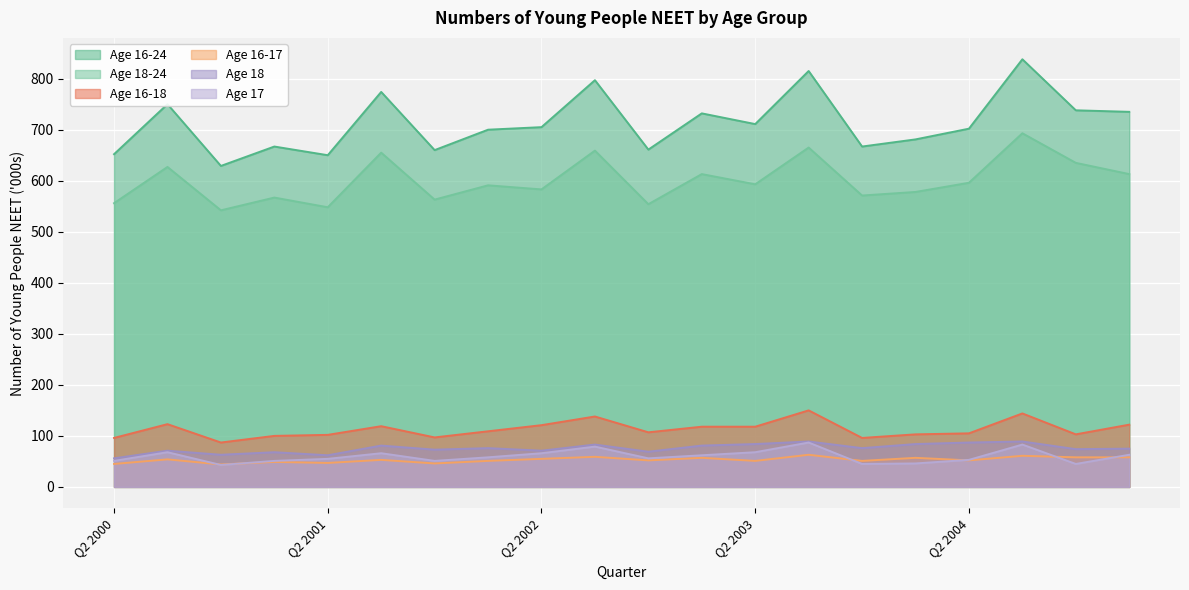

What is the label of the 15th point from the left?

Q4 2003